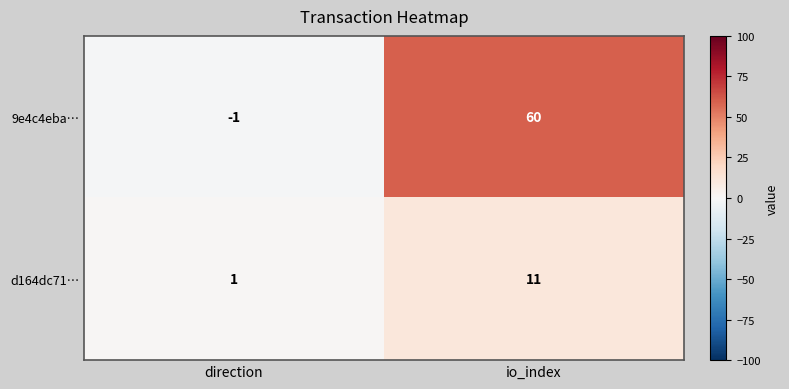

At which label is d164dc71… closest to 6?

direction